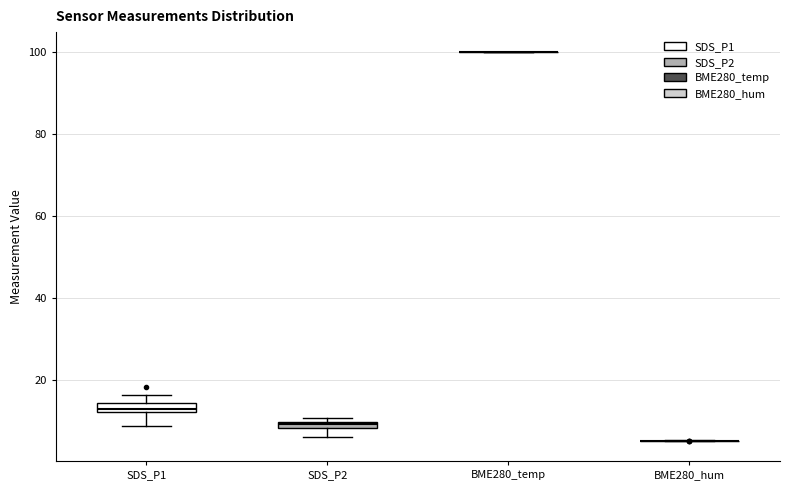

Where is the upper edge of the box for SDS_P2 on the y-axis? The values are not printed on the chart, so give them approximately, as read against the axis.

10